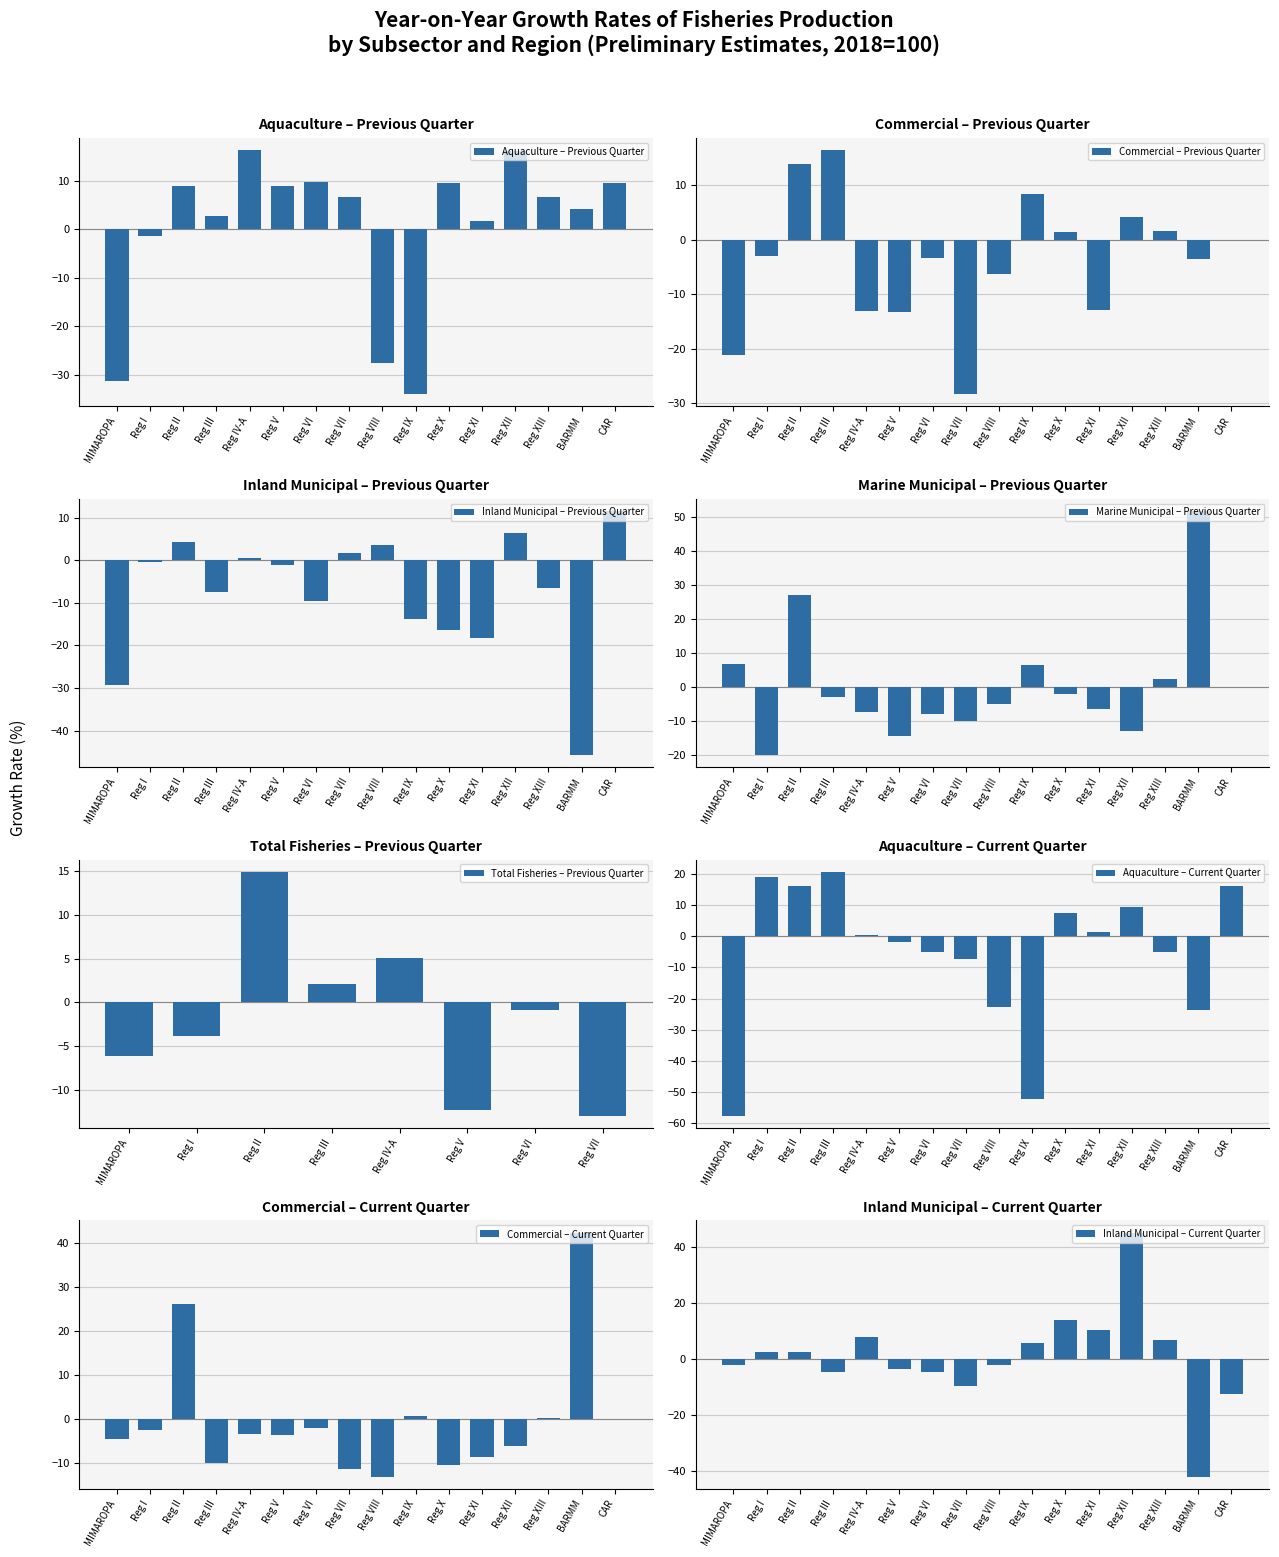

The value of Aquaculture (Current) at BARMM is -23.8. True or false?

True